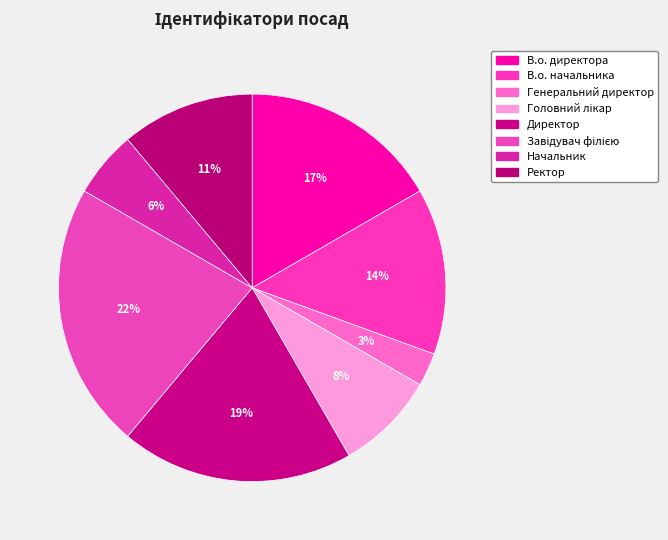

How many segments does this pie chart have?

8